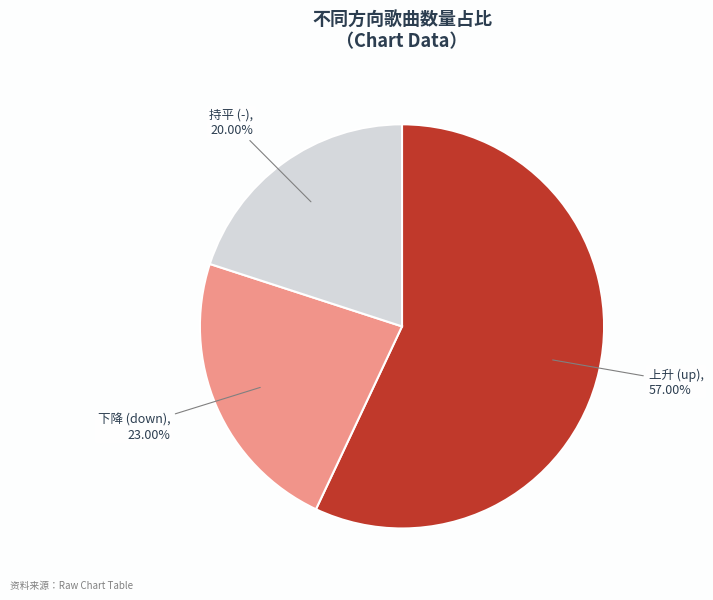

Is there a majority slice in this chart?

Yes